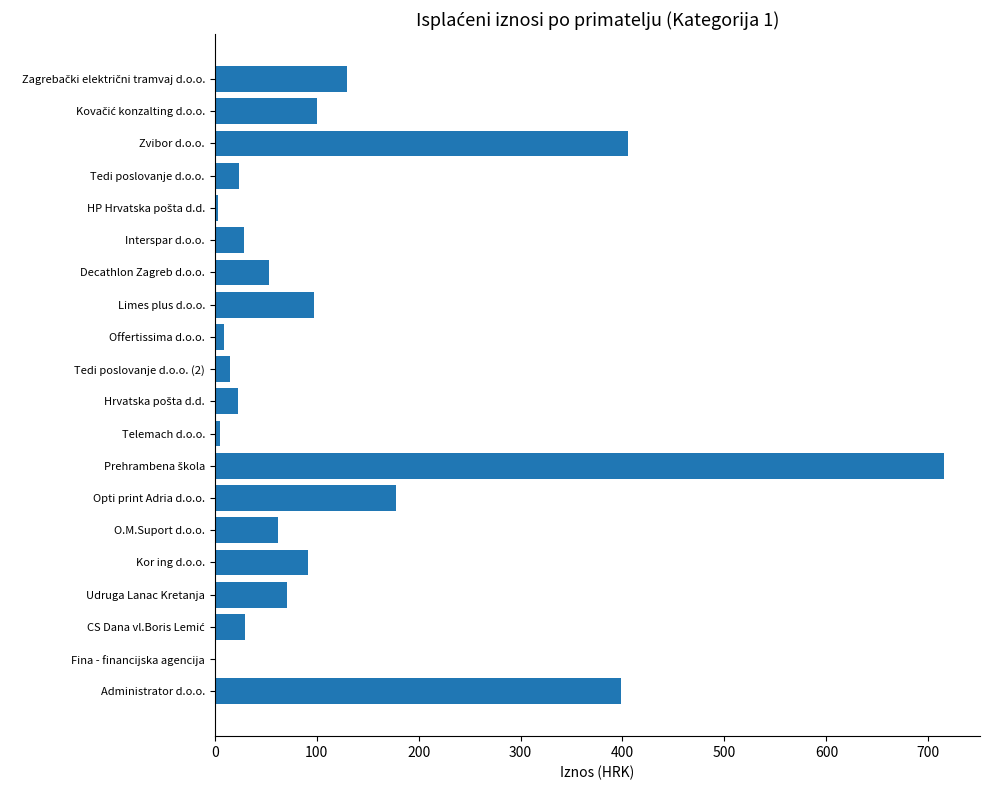

How many values exceed 62?

10